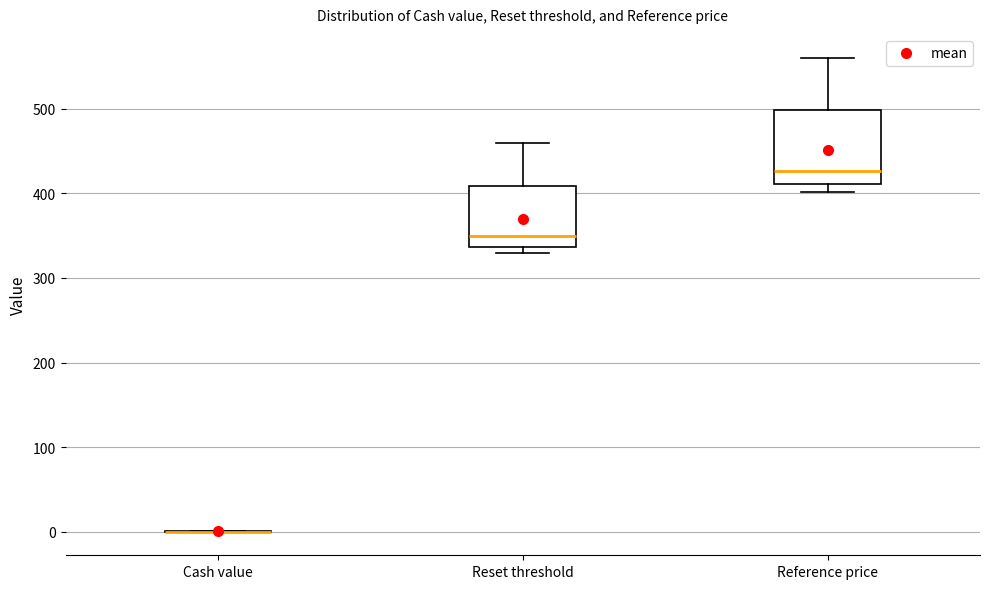

Where is the upper edge of the box for Reset threshold on the y-axis? The values are not printed on the chart, so give them approximately, as read against the axis.

410